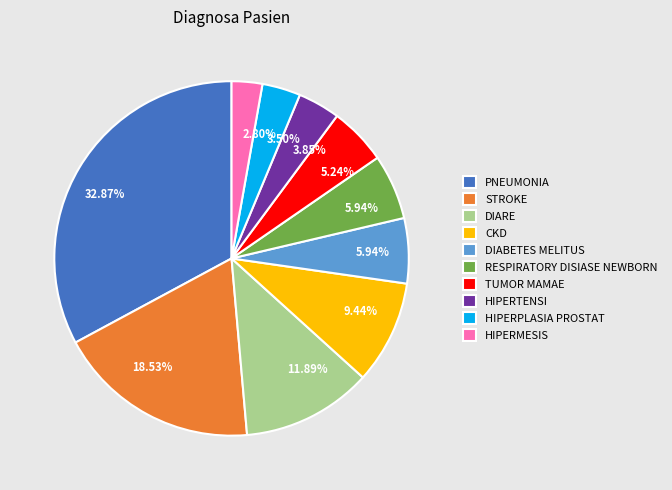

Does any single category account for the majority?

No